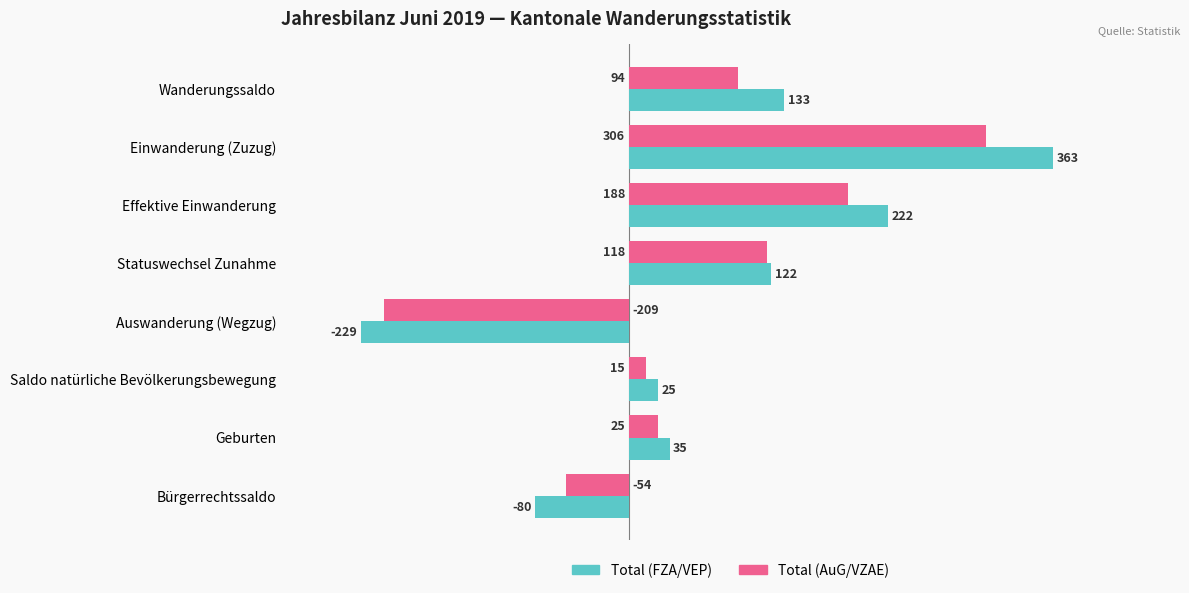

Read the Total (AuG/VZAE) value at Wanderungssaldo.

94